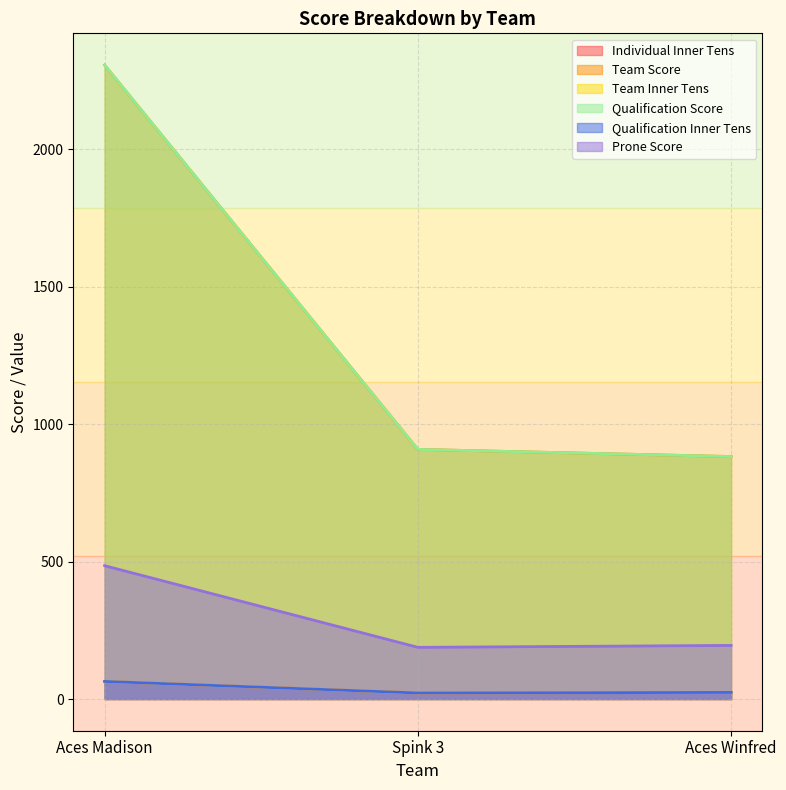

List the labels in order of Qualification Inner Tens value, largest first.

Aces Madison, Aces Winfred, Spink 3